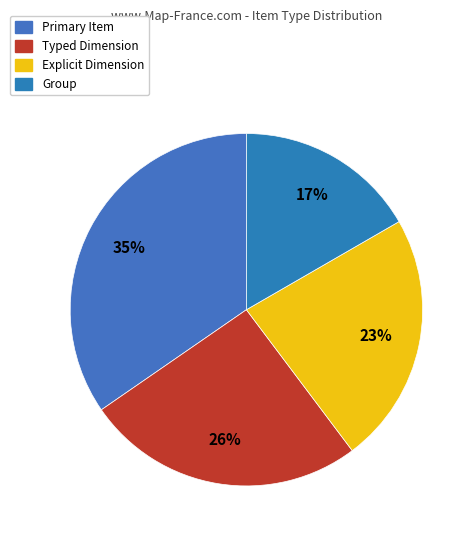

Is there a majority slice in this chart?

No